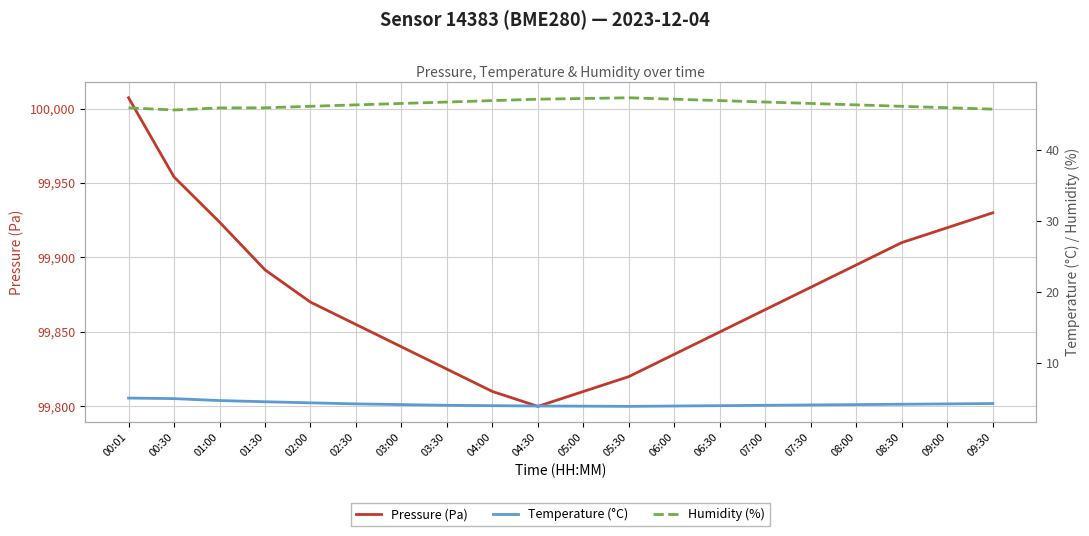

The Pressure (Pa) series shows 130349.0 at 01:00. True or false?

False